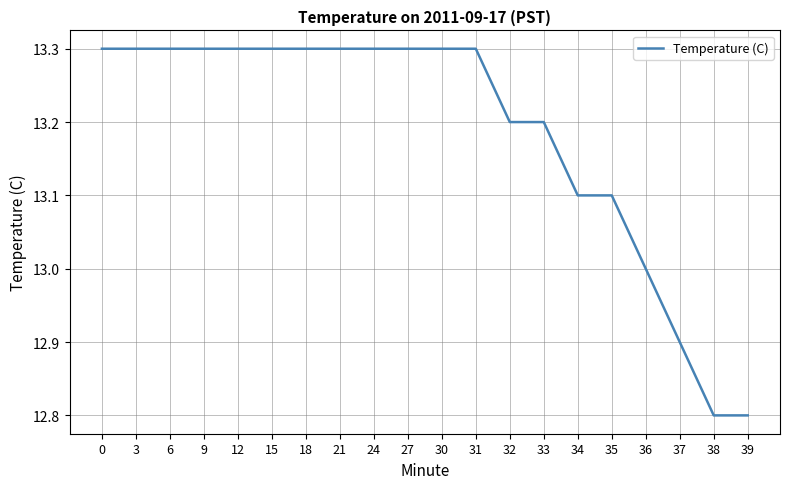

What is the ratio of the value at 3 to the value at 15?

1.0